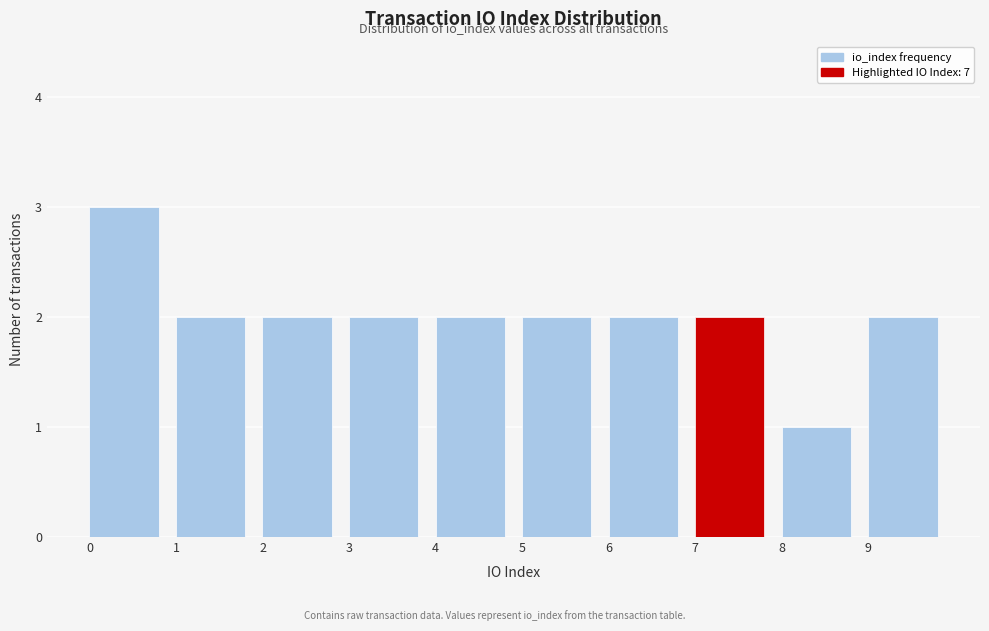

Reading left to right, list every bar in this chart as the range it spans on the x-axis followed by its height. The values are not printed on the chart, so give them approximately, as read against the axis.

0 to 1: 3
1 to 2: 2
2 to 3: 2
3 to 4: 2
4 to 5: 2
5 to 6: 2
6 to 7: 2
7 to 8: 2
8 to 9: 1
9 to 10: 2